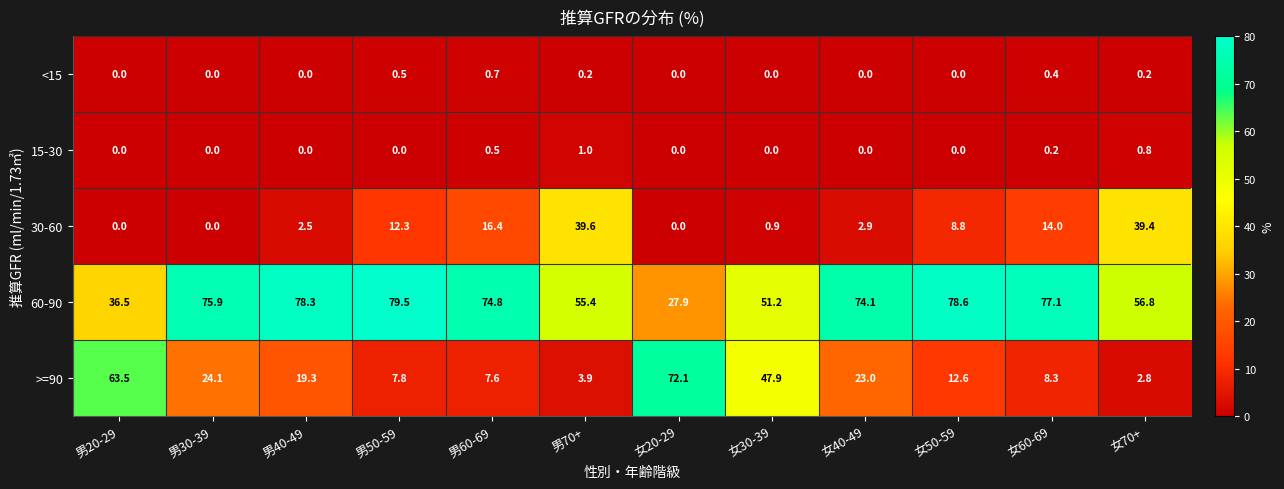

What is the difference between the <15 values at 女20-29 and 男60-69?

0.7